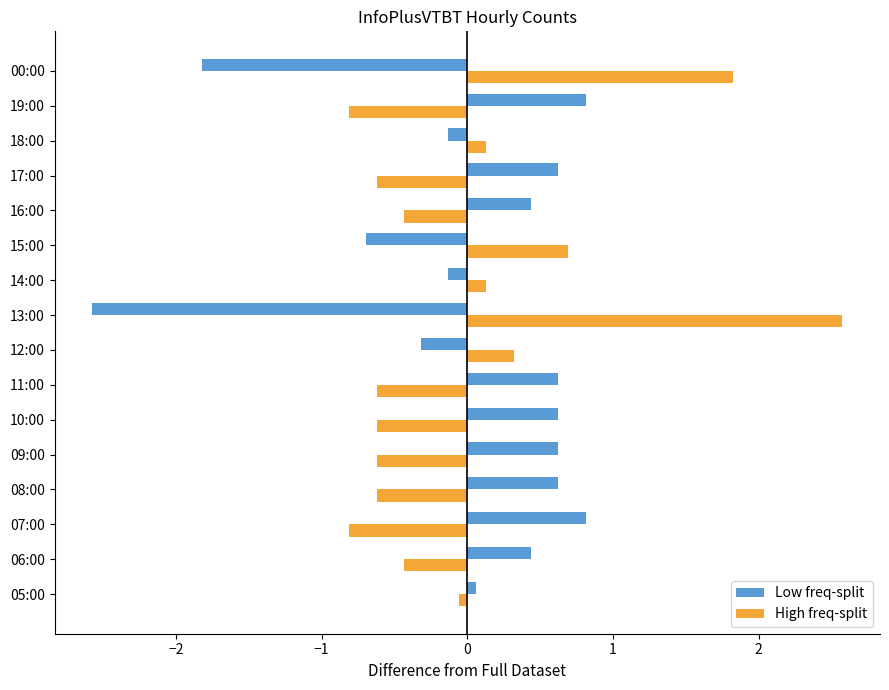

What is the greatest value displayed?

2.6